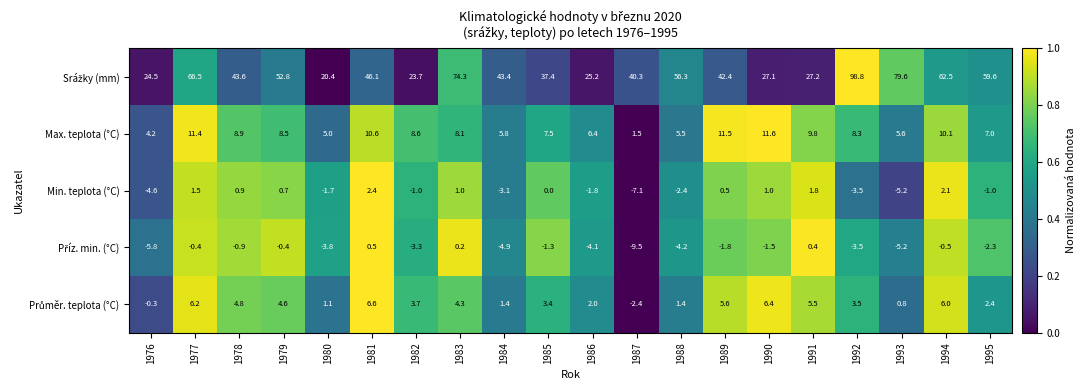

What is the total value across all series at 1986?

27.7